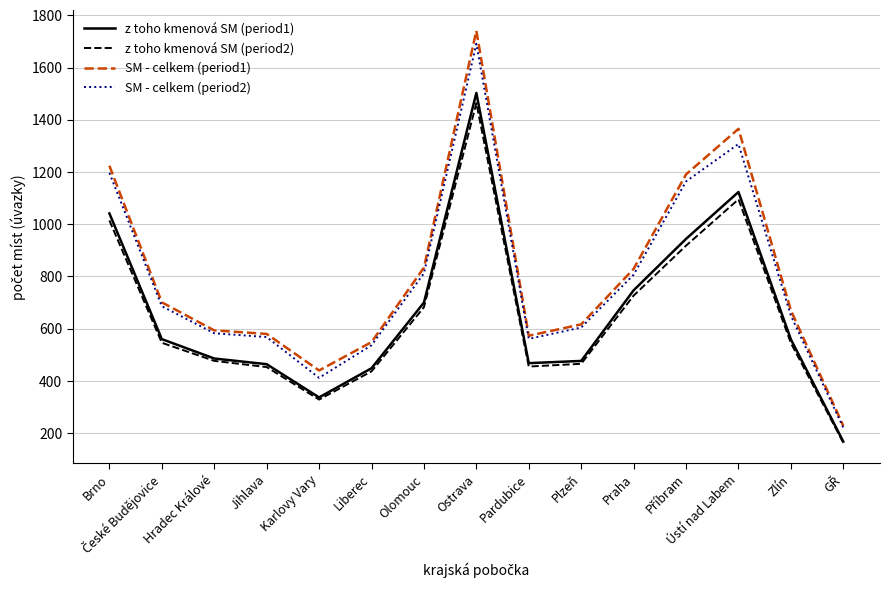

Where does the z toho kmenová SM (period1) series first go above 559?

Brno